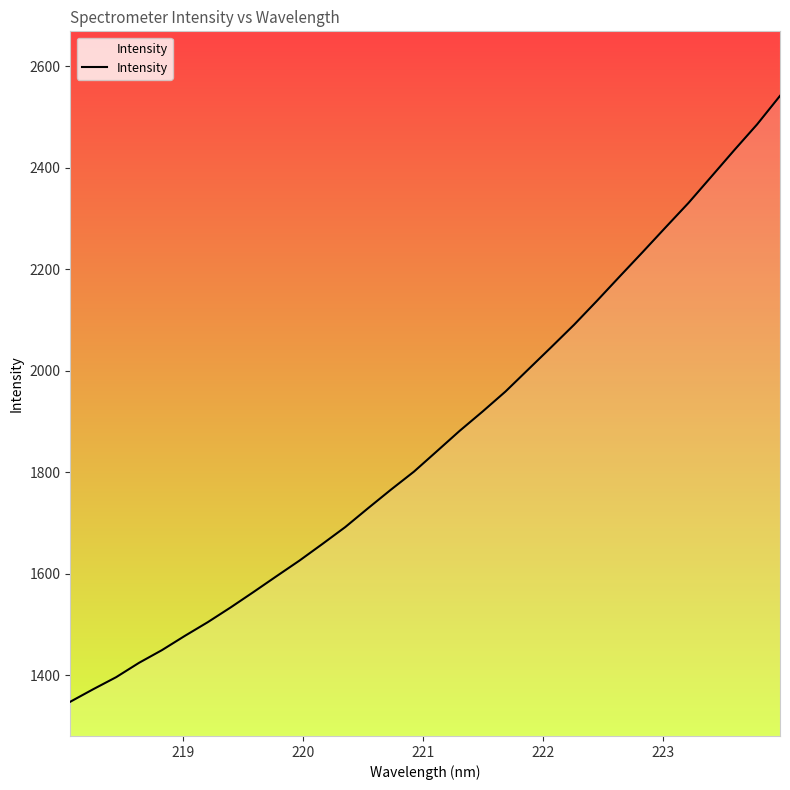

What is the maximum value shown in the chart?

2541.6